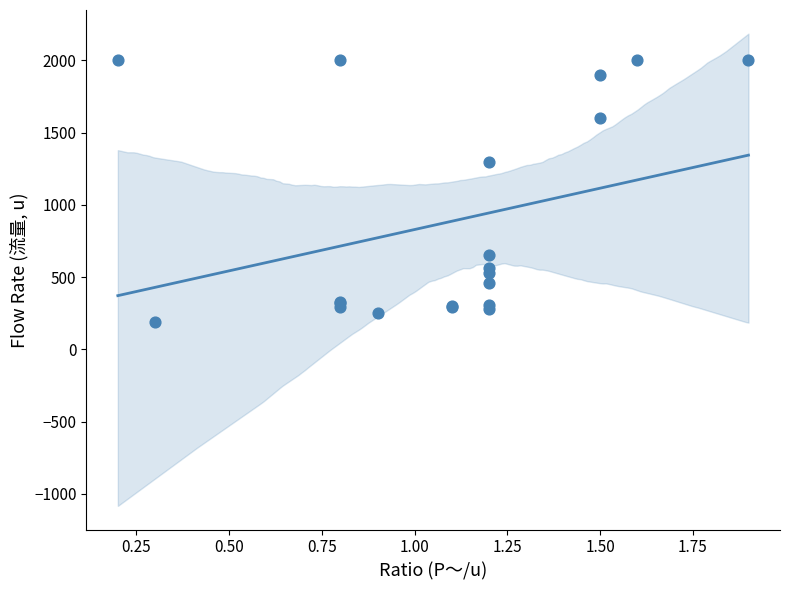

What Y value in the scatter plot is closest to 1095?

1300